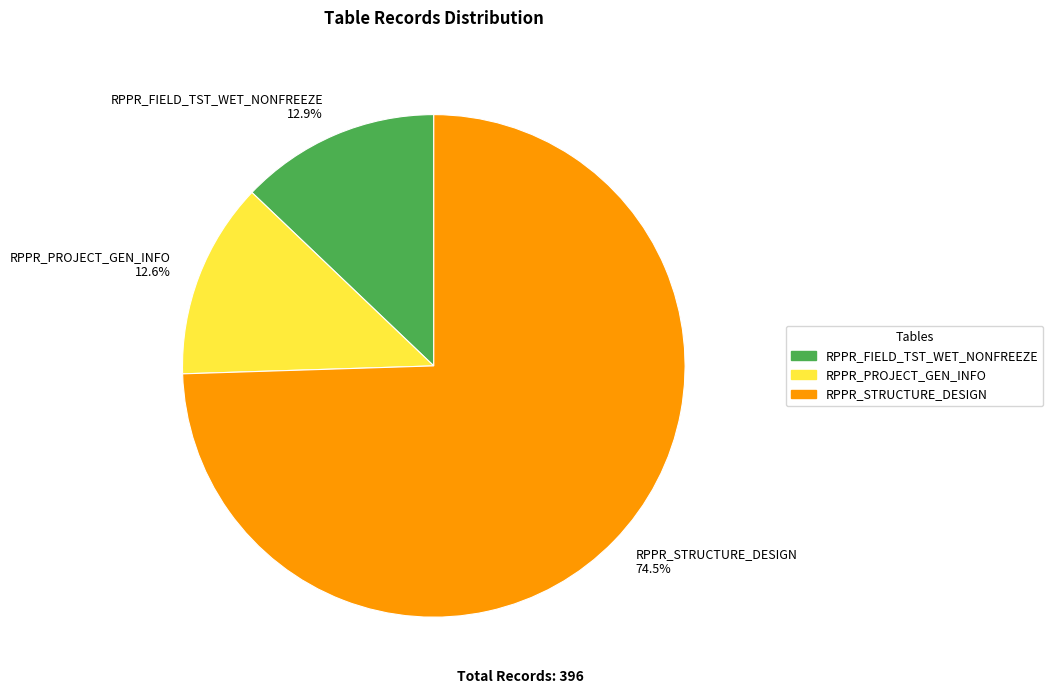

To the nearest percent, what is the combined percentage of RPPR_STRUCTURE_DESIGN and RPPR_FIELD_TST_WET_NONFREEZE?

87%